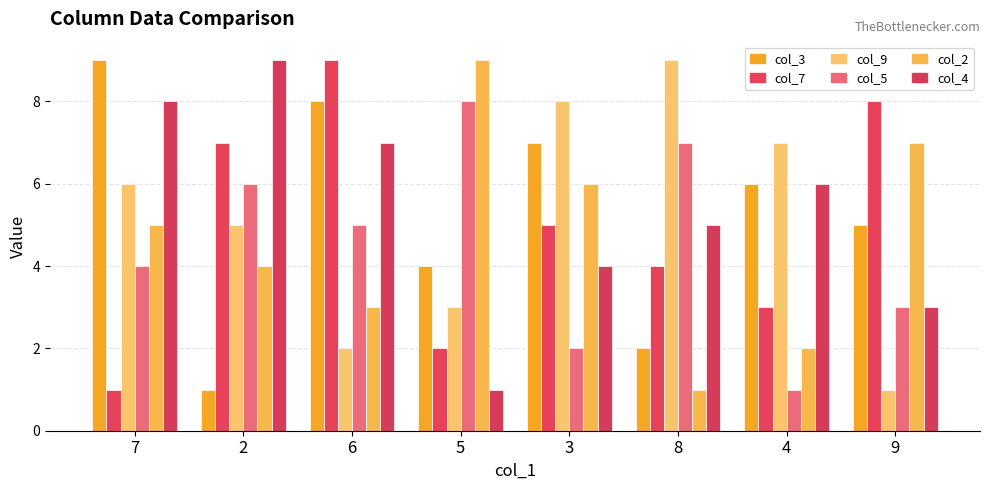

At how many categories does at least one series exceed 4?

8